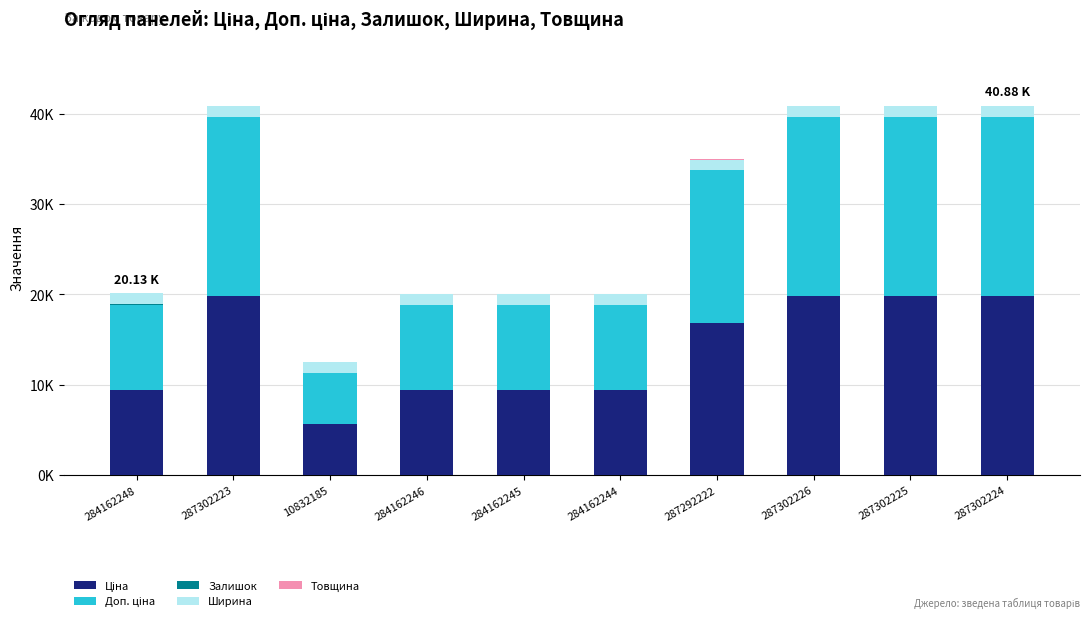

At how many categories does at least one series exceed 16908?

4